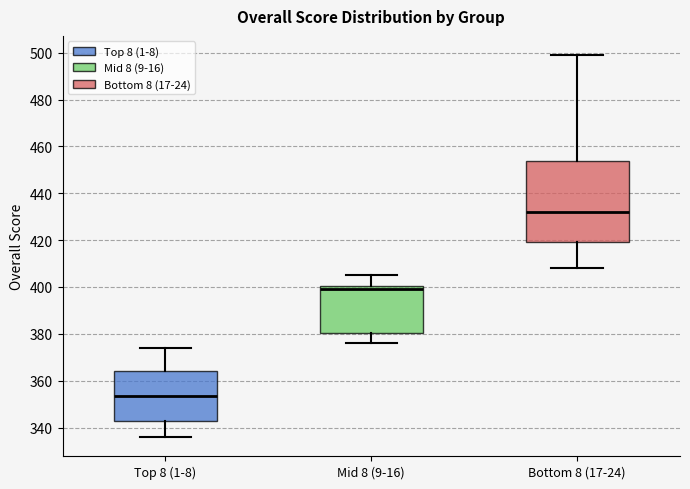

Reading left to right, transcribe this box plot: for each box, give where its median line is, the range the box spans, and where its two whiskers end, as read against the y-axis. The values are not printed on the chart, so give them approximately, as read against the axis.

Top 8 (1-8): median 354, box 342 to 364, whiskers 336 to 374
Mid 8 (9-16): median 400 (just below the box's upper edge), box 380 to 400, whiskers 376 to 406
Bottom 8 (17-24): median 432, box 420 to 454, whiskers 408 to 500